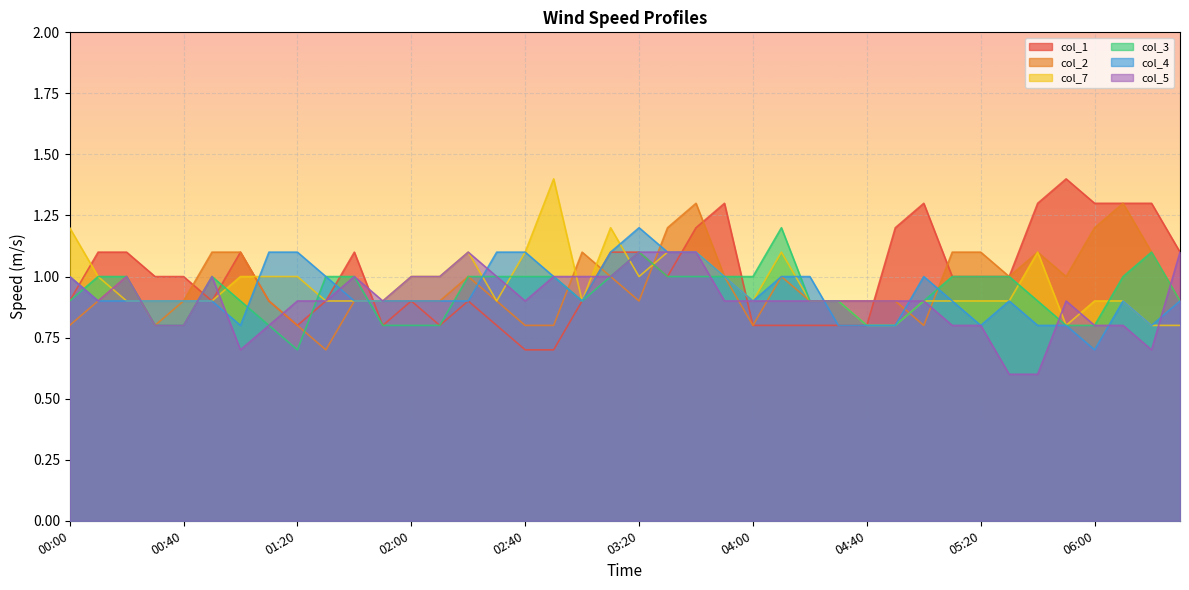

List the labels in order of col_2 value, largest first.

03:40, 06:10, 03:30, 06:00, 00:50, 01:00, 03:00, 05:10, 05:20, 05:40, 06:20, 00:20, 02:20, 03:10, 03:50, 04:10, 05:30, 05:50, 00:10, 00:40, 01:10, 01:40, 01:50, 02:00, 02:10, 02:30, 03:20, 04:20, 04:30, 04:40, 04:50, 06:30, 00:00, 00:30, 01:20, 02:40, 02:50, 04:00, 05:00, 01:30